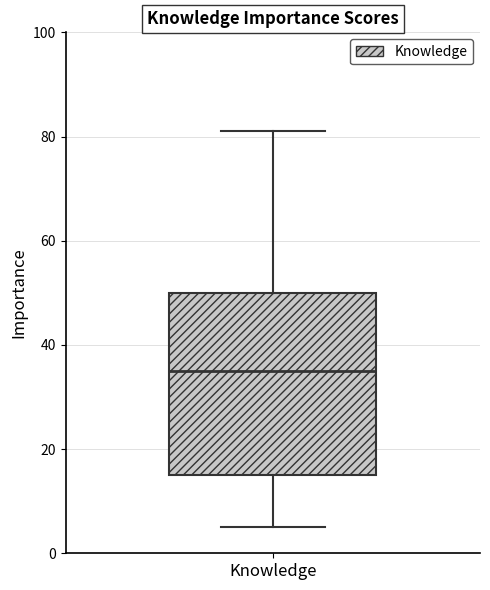

Where does the upper whisker of the box for Knowledge end on the y-axis? The values are not printed on the chart, so give them approximately, as read against the axis.

82